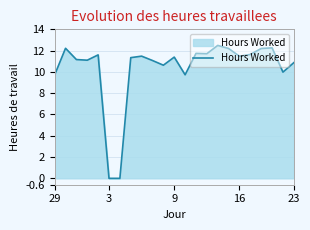

What is the greatest value displayed?

12.5